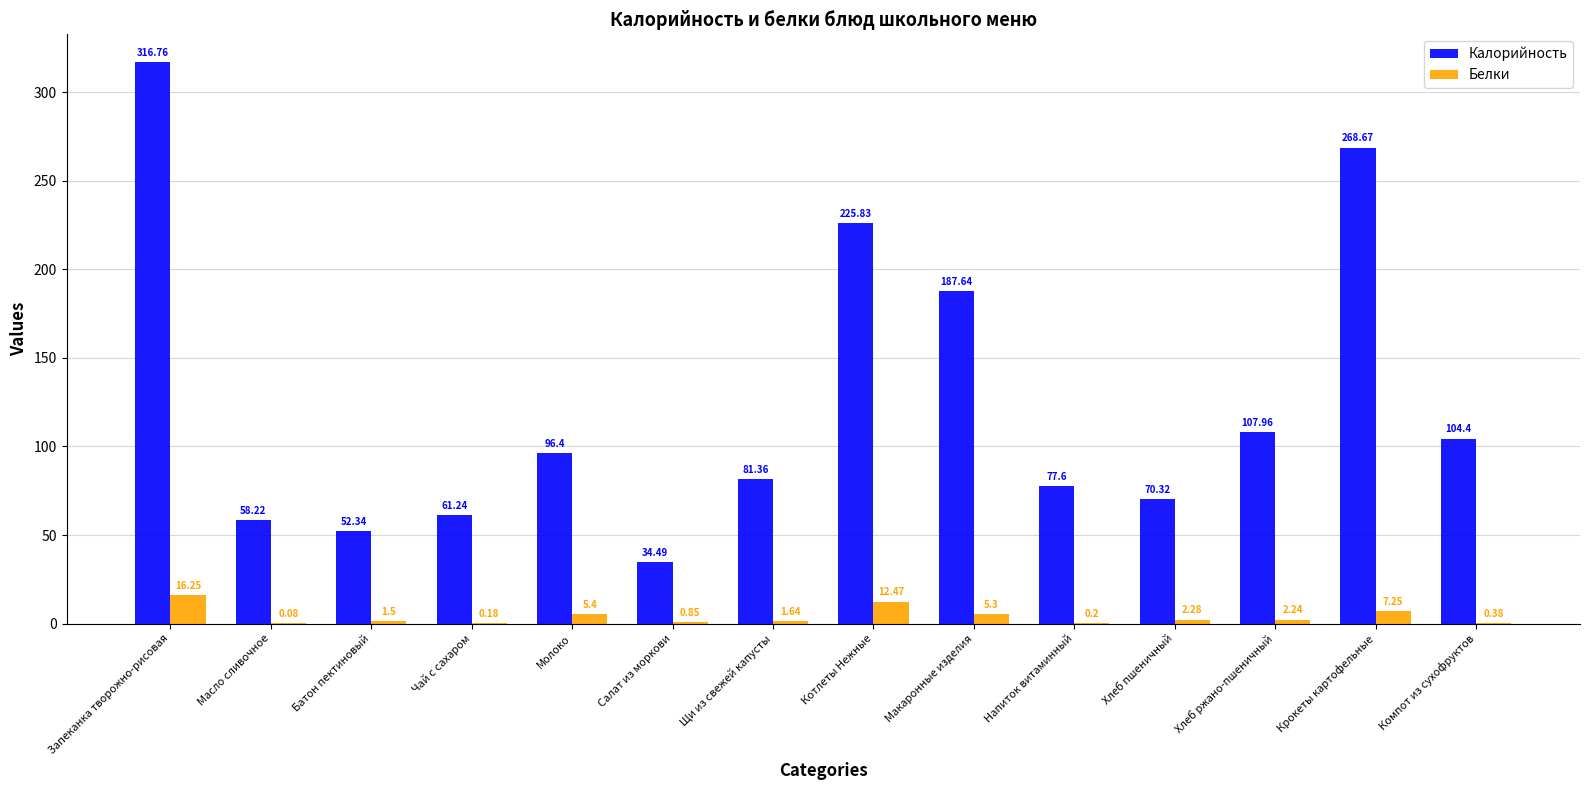

At which category is the sum across all series the highest?

Запеканка творожно-рисовая